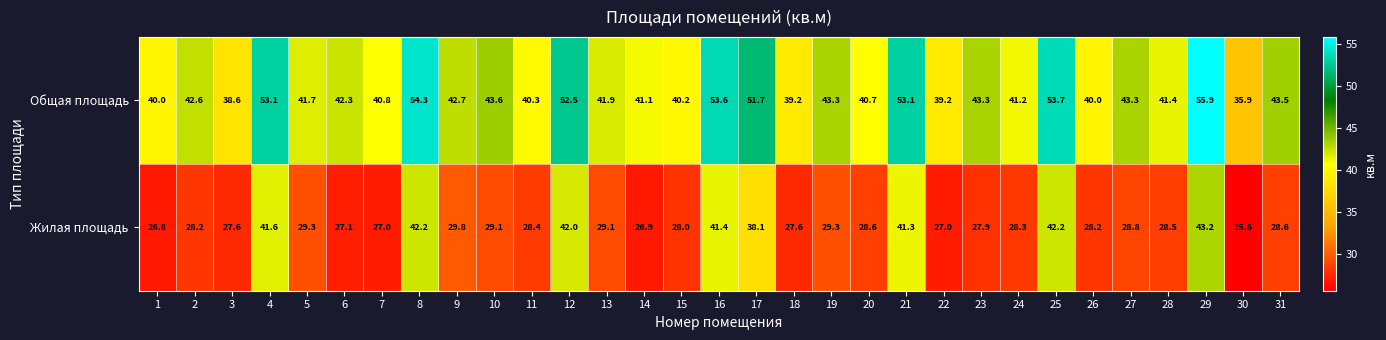

What is the difference between the maximum and minimum values in the Общая площадь series?

20.0